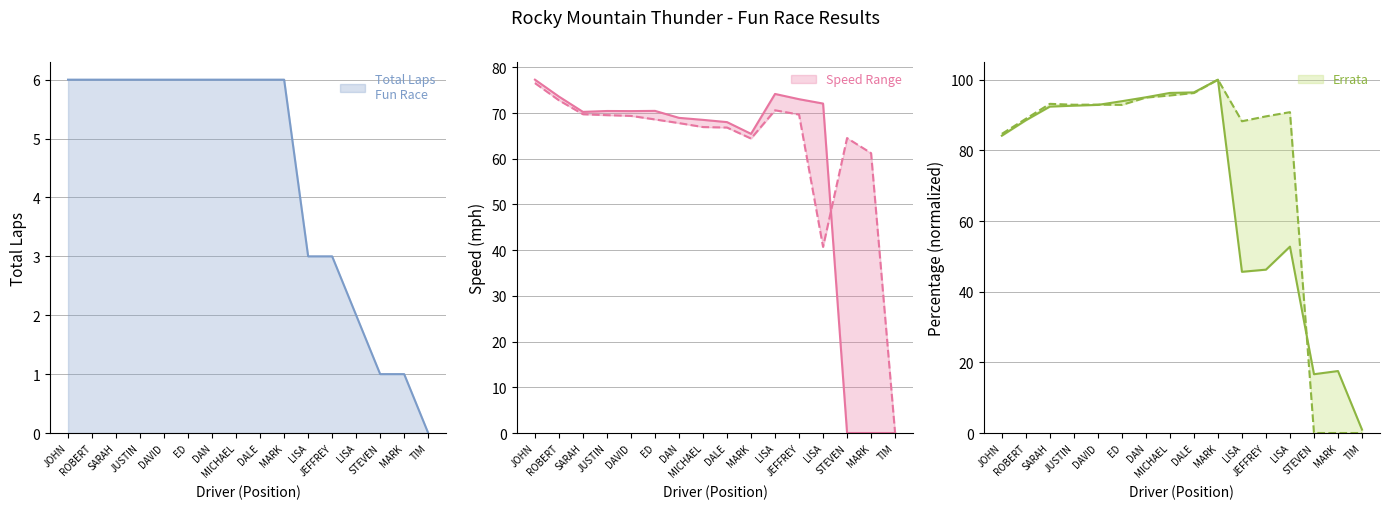

The value of Best Lap (norm) at JEFFREY is 26.8. True or false?

False